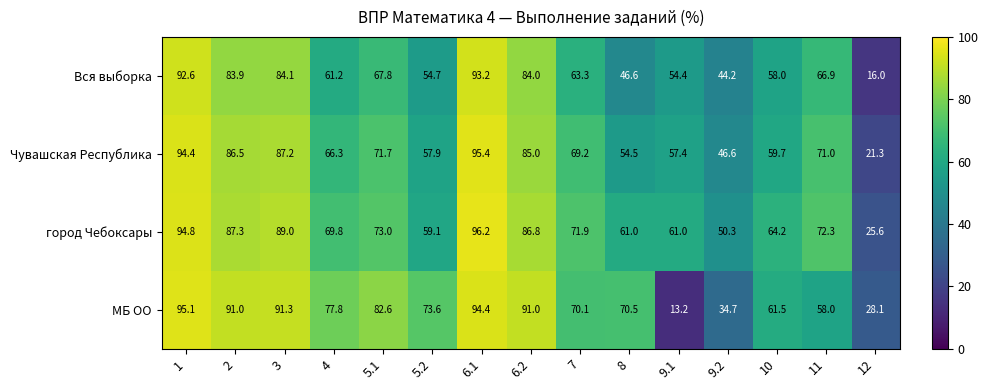

What value does the город Чебоксары series have at 11?

72.3